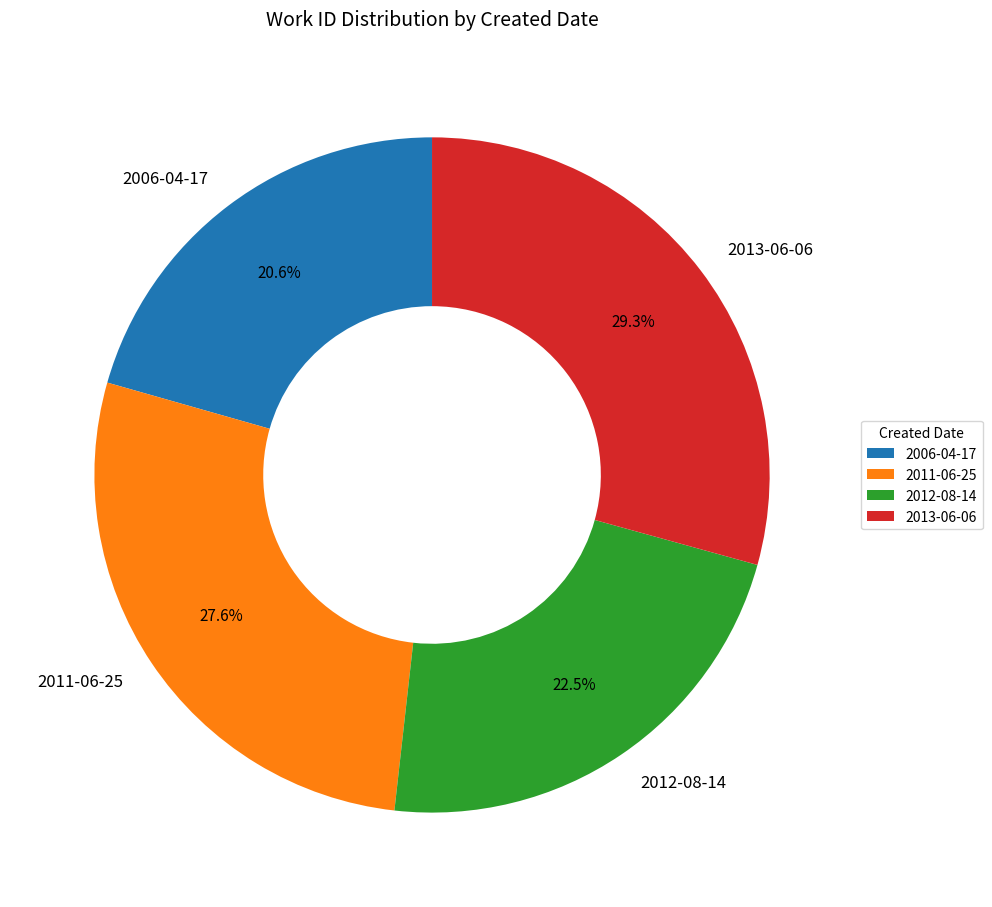

Which has a higher value, 2011-06-25 or 2013-06-06?

2013-06-06